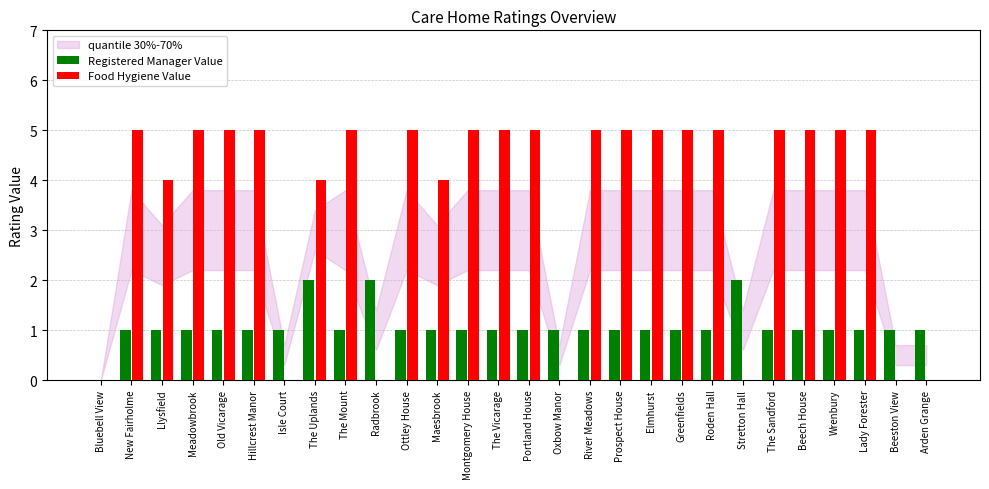

What value does the Food Hygiene Value series have at Lady Forester?

5